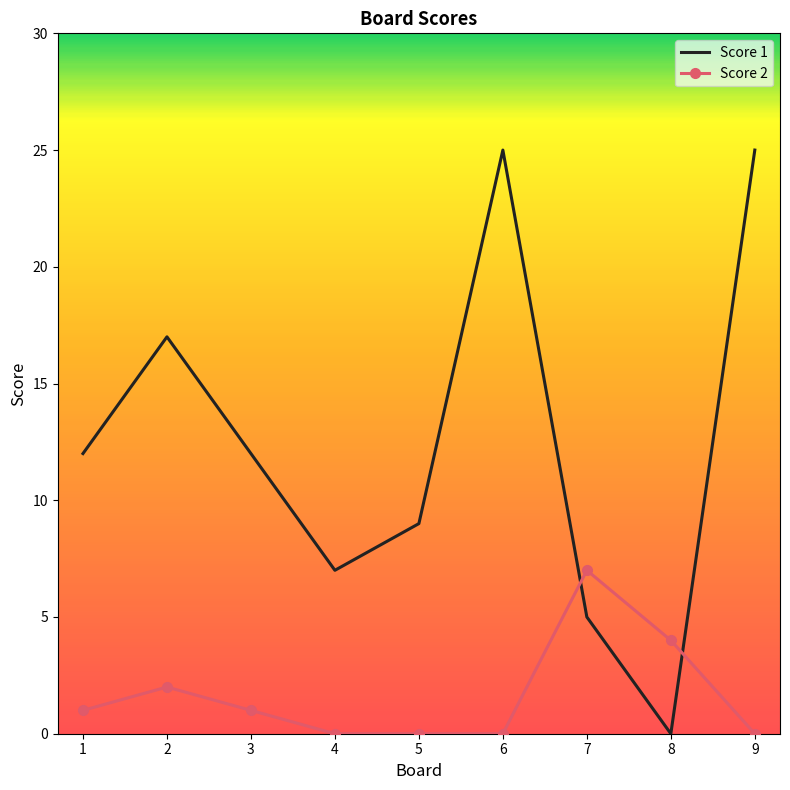

What is the highest value of the Score 2 series?

7